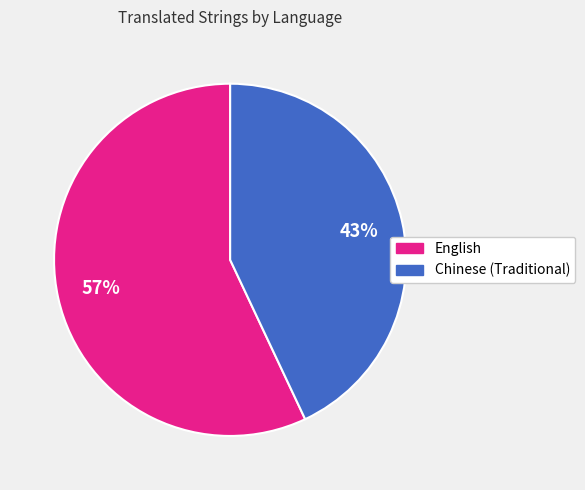

Is the sum of English and Chinese (Traditional) greater than half?

Yes